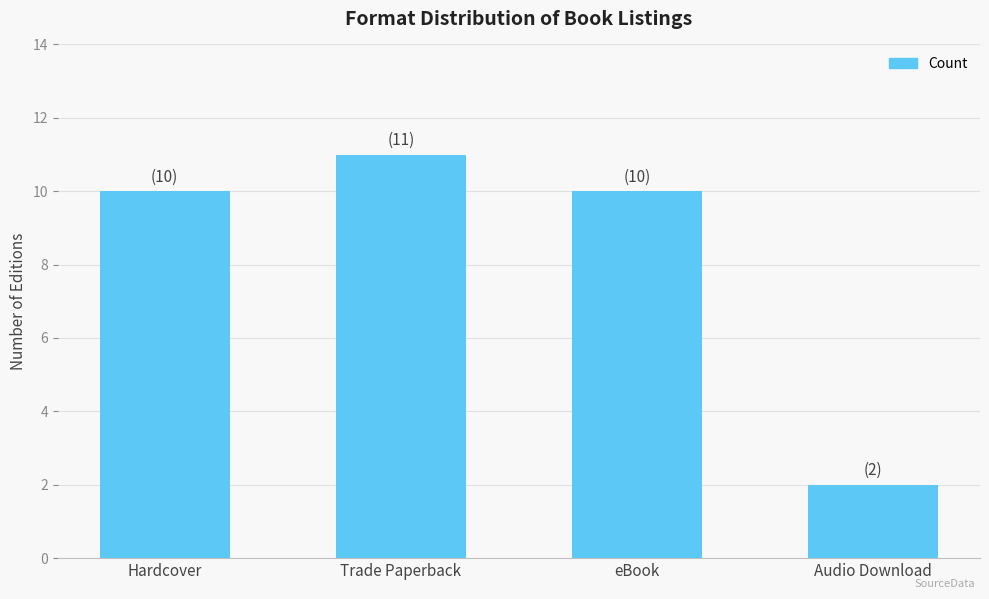

What is the minimum value shown in the chart?

2